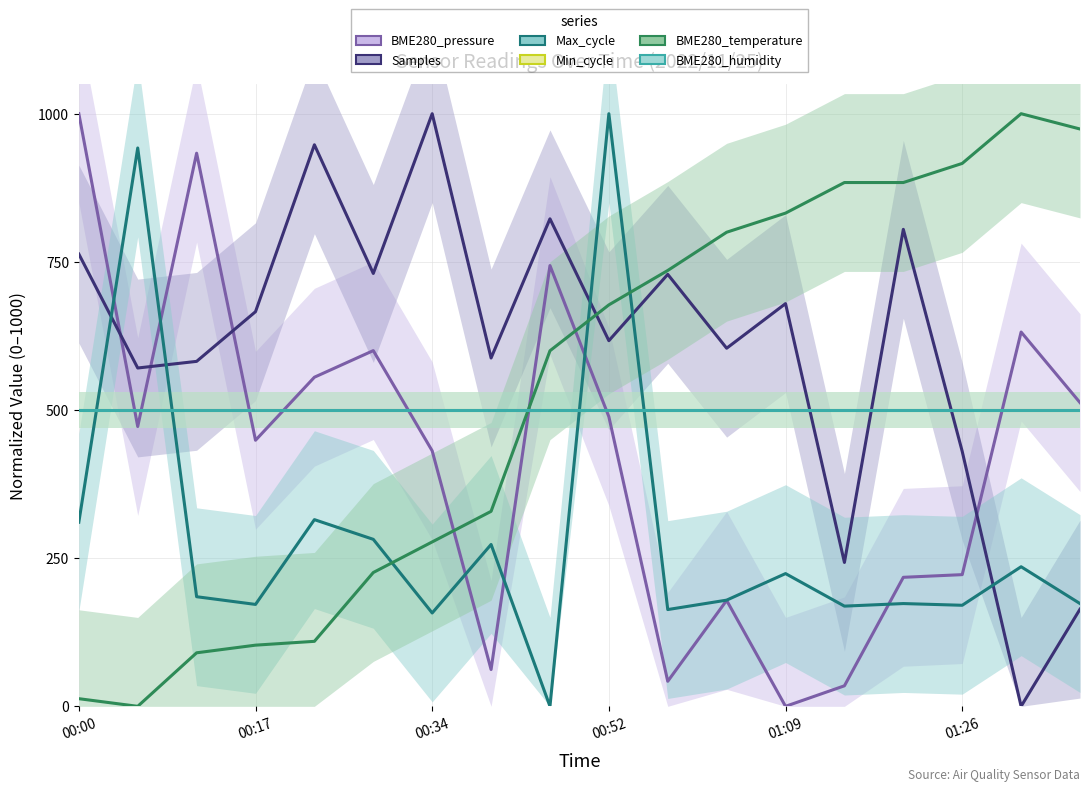

What is the sum of all BME280_humidity values?

9000.0